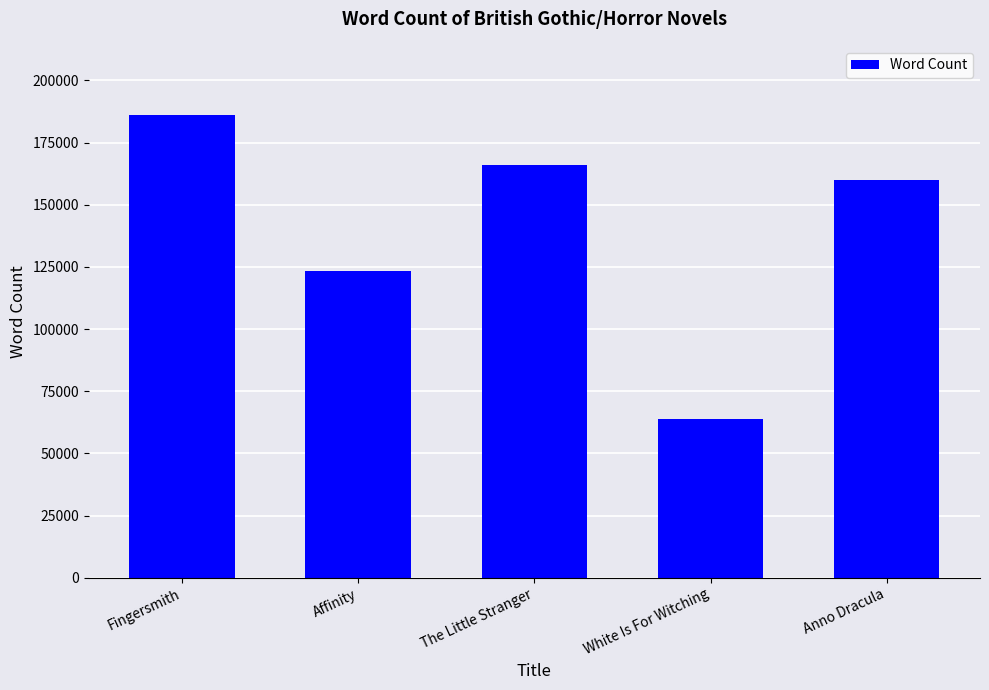

What position from the right is The Little Stranger?

3